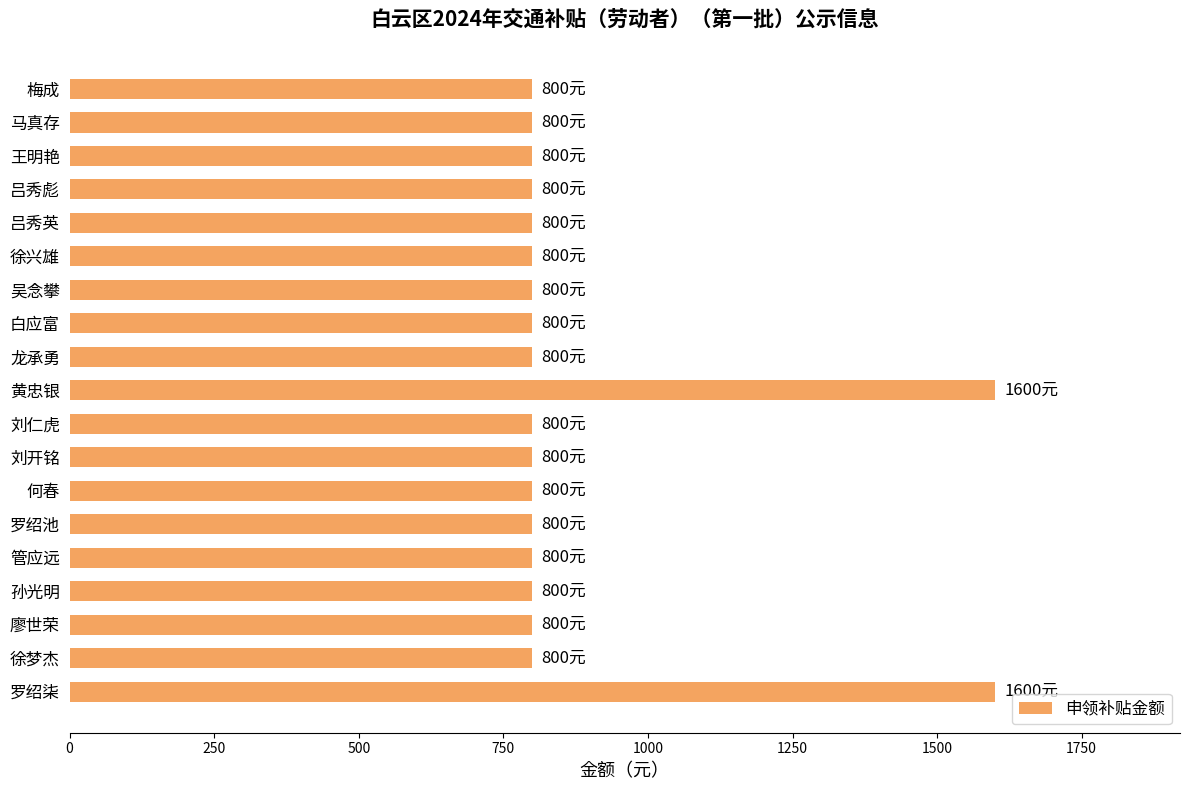

How many bars are there in total?

19